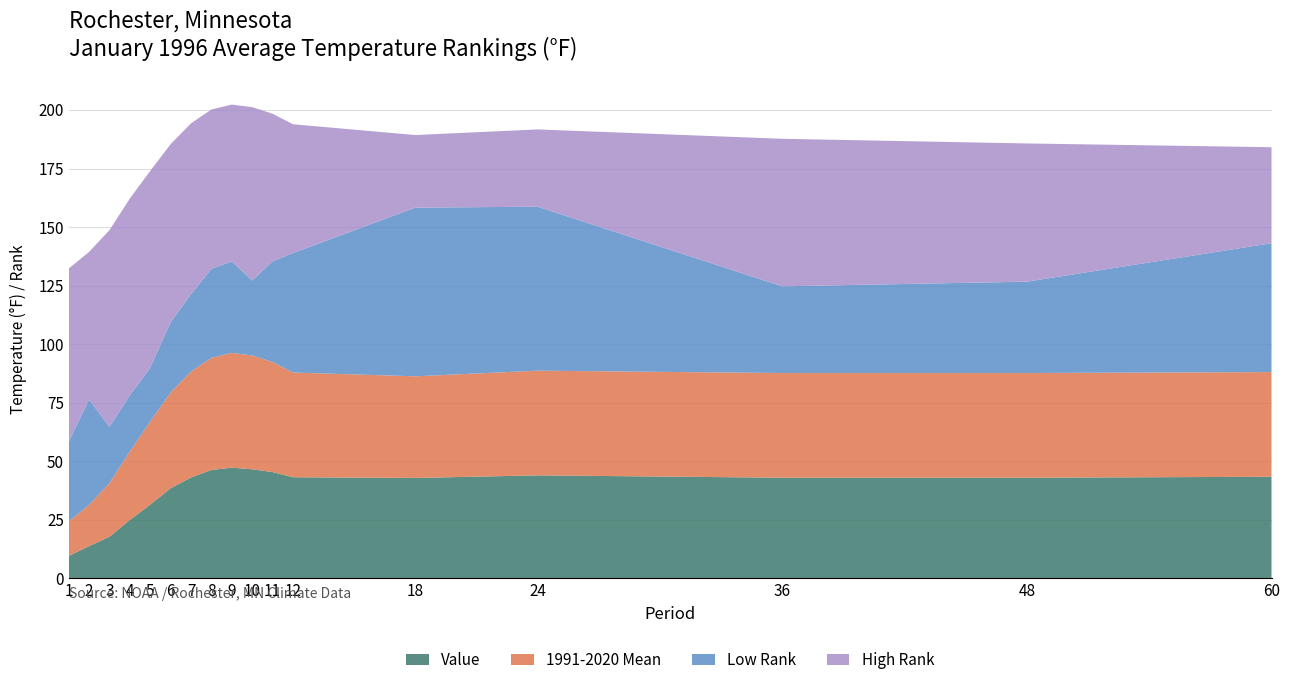

Reading left to right, transcribe all the data shown in this chart.

Value: 1=9.6	2=13.8	3=17.8	4=25.0	5=31.5	6=38.5	7=43.1	8=46.3	9=47.3	10=46.6	11=45.4	12=43.2	18=42.9	24=44.0	36=43.0	48=43.0	60=43.4
1991-2020 Mean: 1=14.7	2=17.6	3=22.9	4=29.2	5=35.5	6=40.9	7=45.2	8=47.9	9=49.0	10=48.6	11=47.0	12=44.7	18=43.4	24=44.7	36=44.7	48=44.7	60=44.7
Departure: 1=-5.1	2=-3.8	3=-5.1	4=-4.2	5=-4.0	6=-2.4	7=-2.1	8=-1.6	9=-1.7	10=-2.0	11=-1.6	12=-1.5	18=-0.5	24=-0.7	36=-1.7	48=-1.7	60=-1.3
Low Rank: 1=34.0	2=45.0	3=24.0	4=24.0	5=23.0	6=30.0	7=33.0	8=38.0	9=39.0	10=32.0	11=43.0	12=51.0	18=72.0	24=70.0	36=37.0	48=39.0	60=55.0
High Rank: 1=74.0	2=63.0	3=84.0	4=84.0	5=84.0	6=76.0	7=73.0	8=68.0	9=67.0	10=74.0	11=63.0	12=55.0	18=31.0	24=33.0	36=63.0	48=59.0	60=41.0